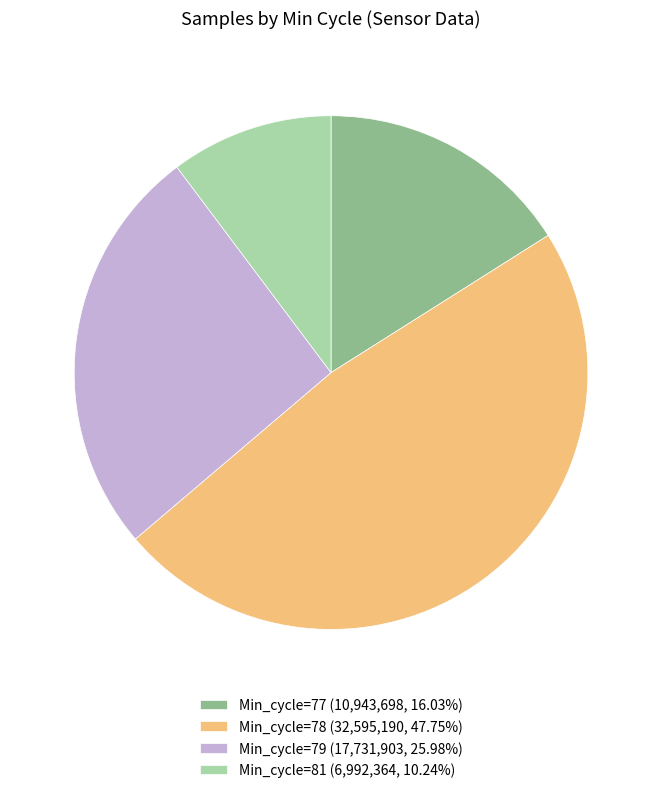

What is the ratio of the value at Min_cycle=79 (17,731,903, 25.98%) to the value at Min_cycle=78 (32,595,190, 47.75%)?

0.5